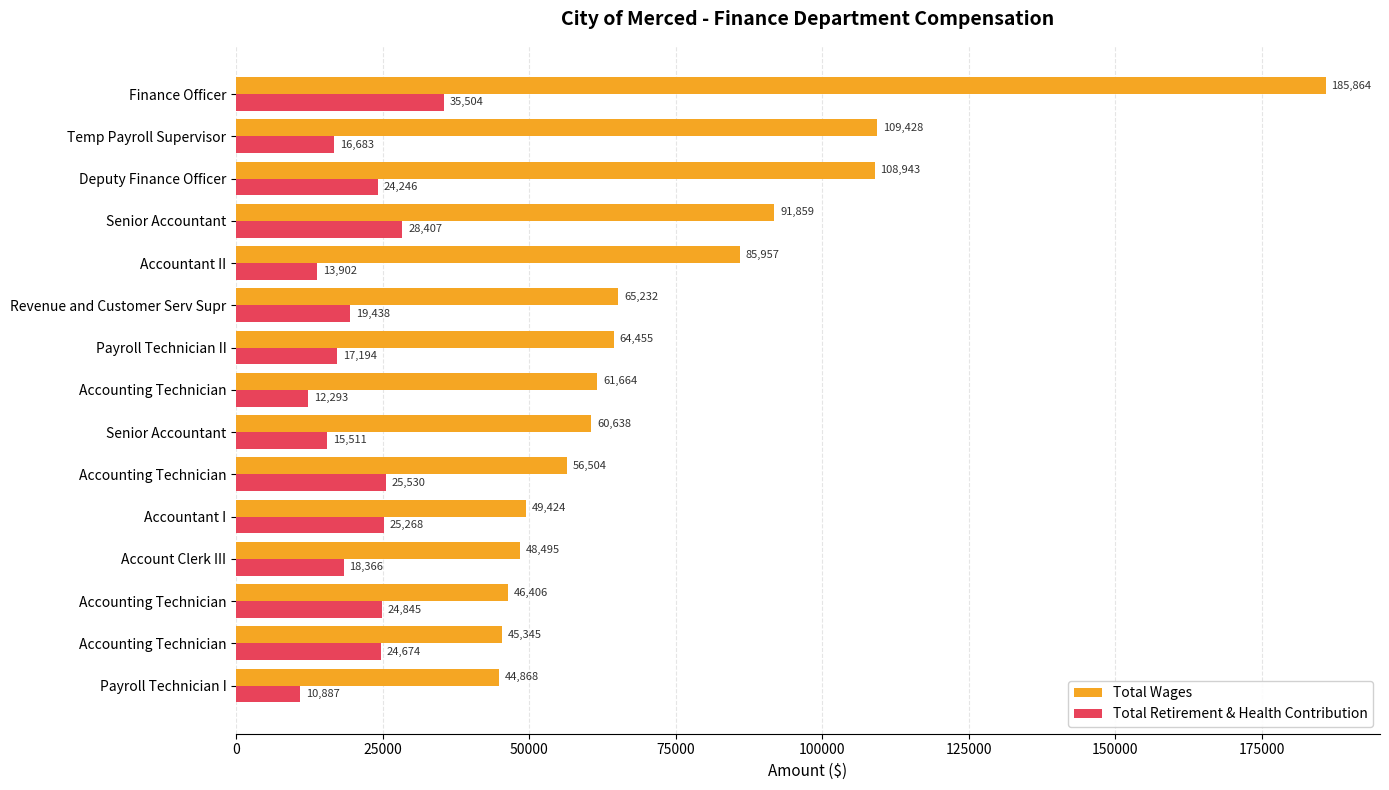

Reading right to left, transcribe all the data shown in this chart.

Total Wages: 44868	45345	46406	48495	49424	56504	60638	61664	64455	65232	85957	91859	108943	109428	185864
Total Retirement & Health Contribution: 10887	24674	24845	18366	25268	25530	15511	12293	17194	19438	13902	28407	24246	16683	35504